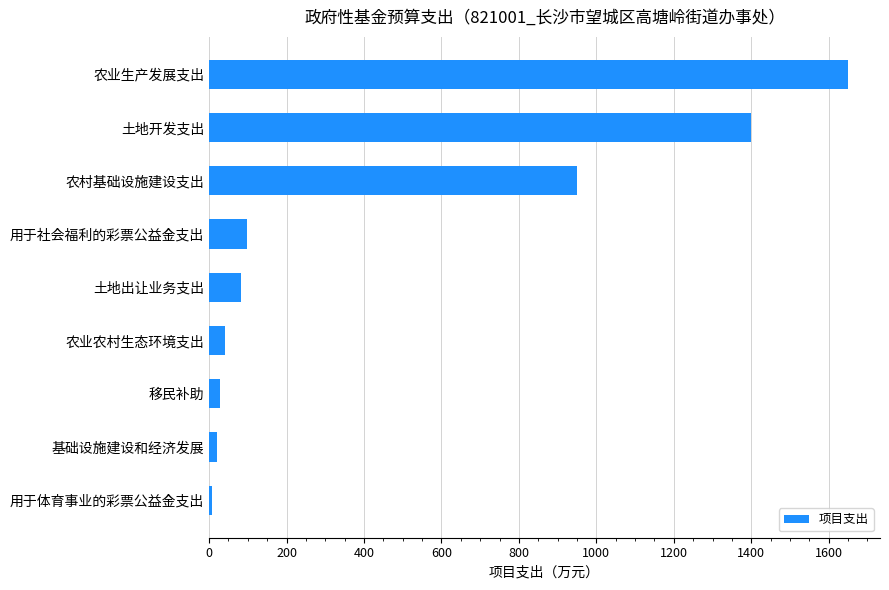

True or false: the data shows 2356 at 农业生产发展支出.

False